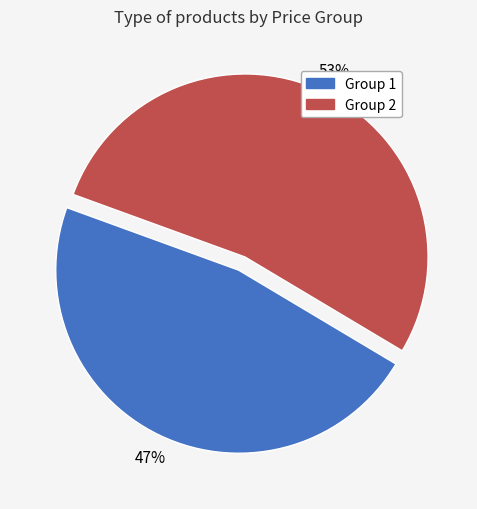

True or false: Group 2 accounts for 46% of the total.

False